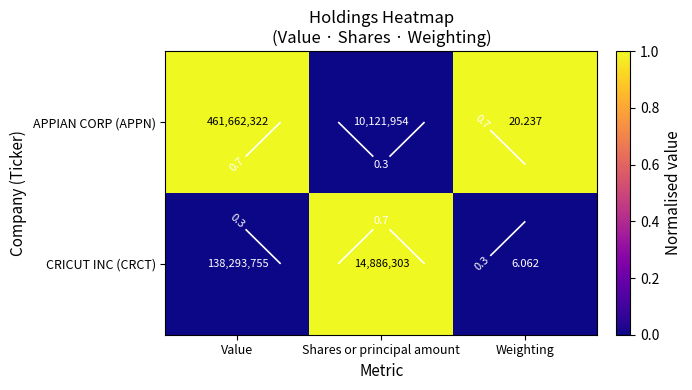

List the labels in order of APPIAN CORP (APPN) value, largest first.

Value, Weighting, Shares or principal amount